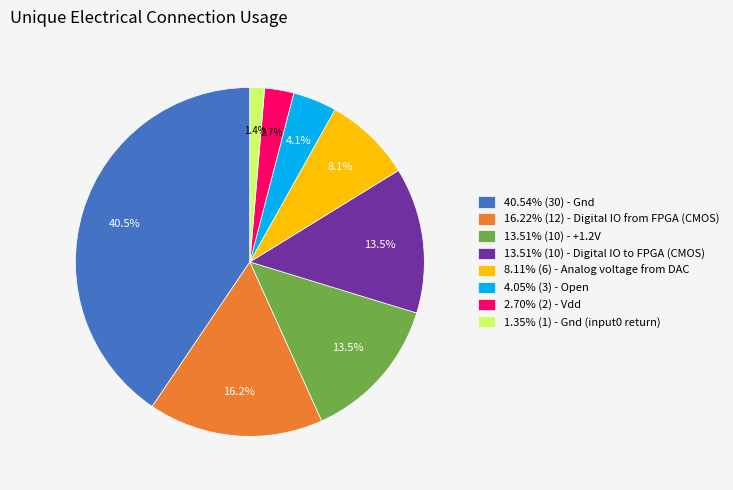

Combined, what portion of the pie is 4.05% (3) - Open and 13.51% (10) - Digital IO to FPGA (CMOS)?

17.6%